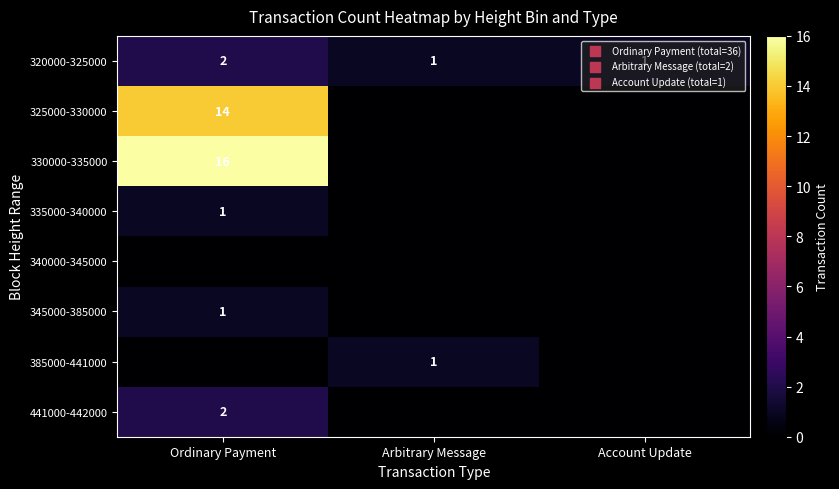

The 345000-385000 series shows 1 at Ordinary Payment. True or false?

True